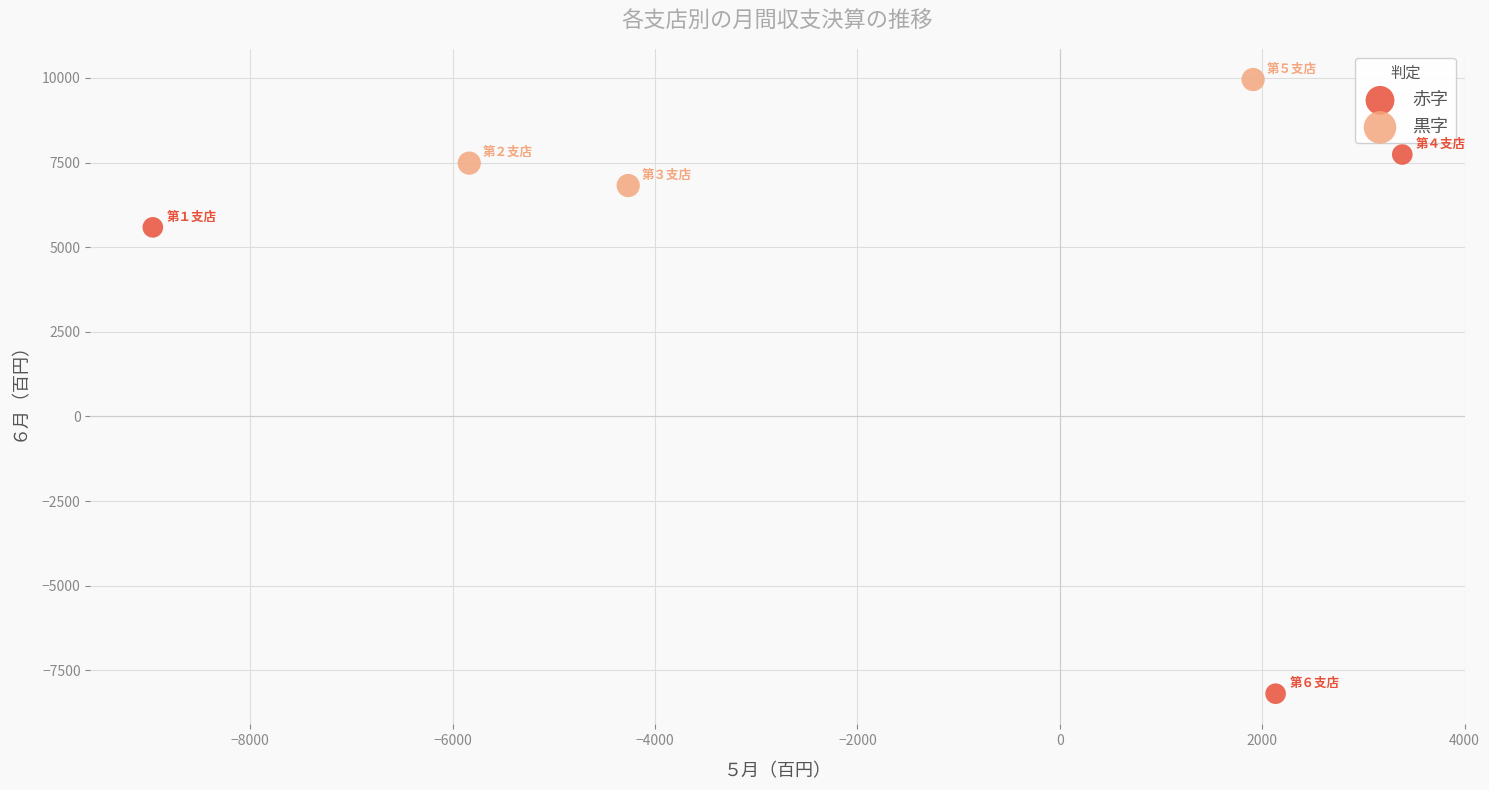

Which series reaches the minimum Y coordinate?

赤字